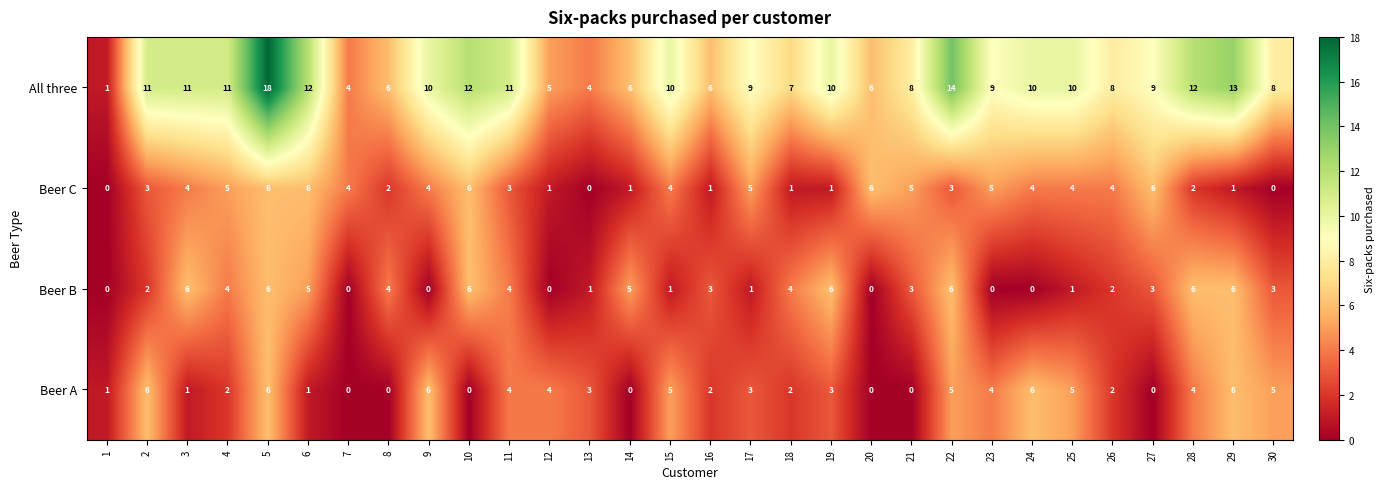

What is the difference between the highest and lowest values at 10?

12